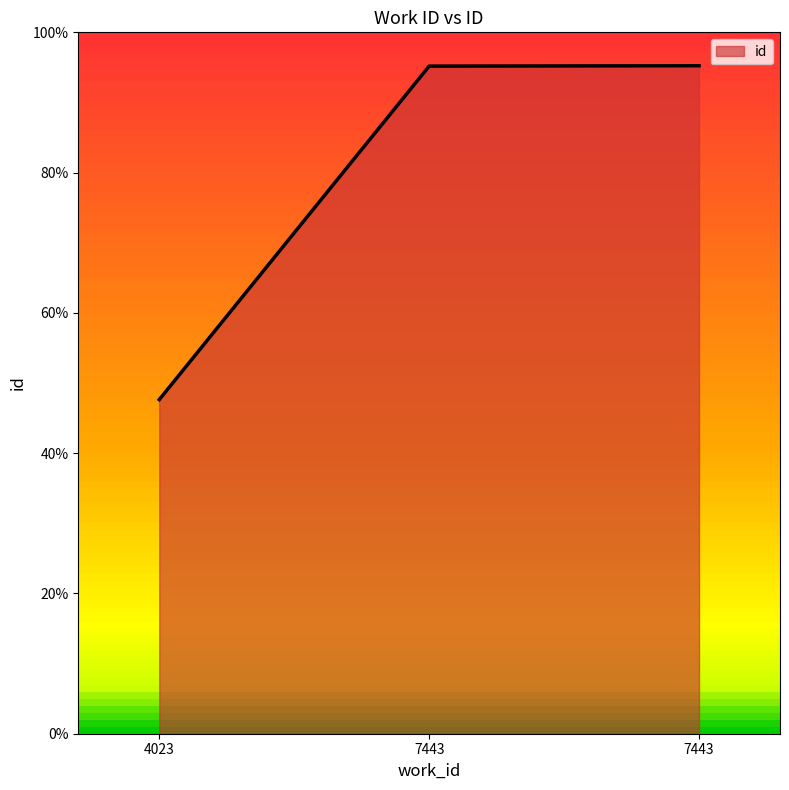

What is the change in value from 4023 to 7443?

+47.6